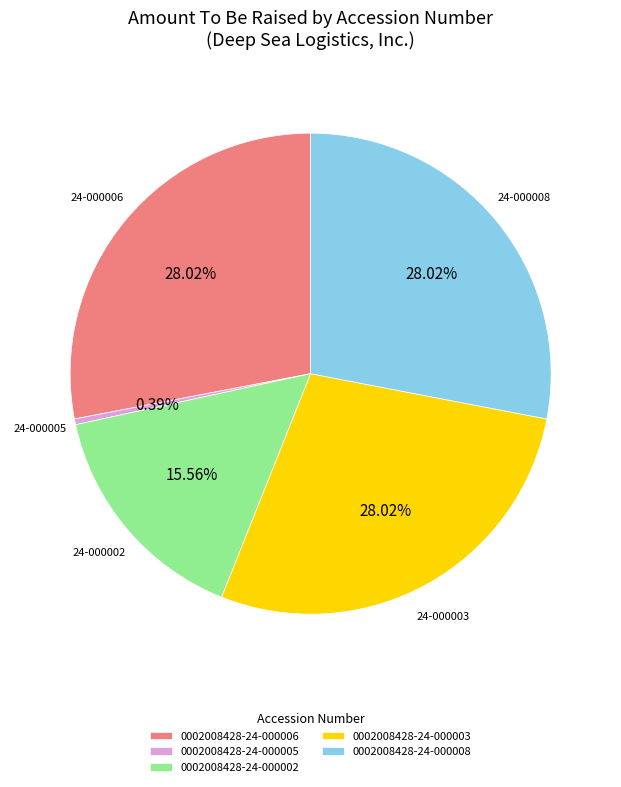

What is the smallest slice in the pie chart?

0002008428-24-000005